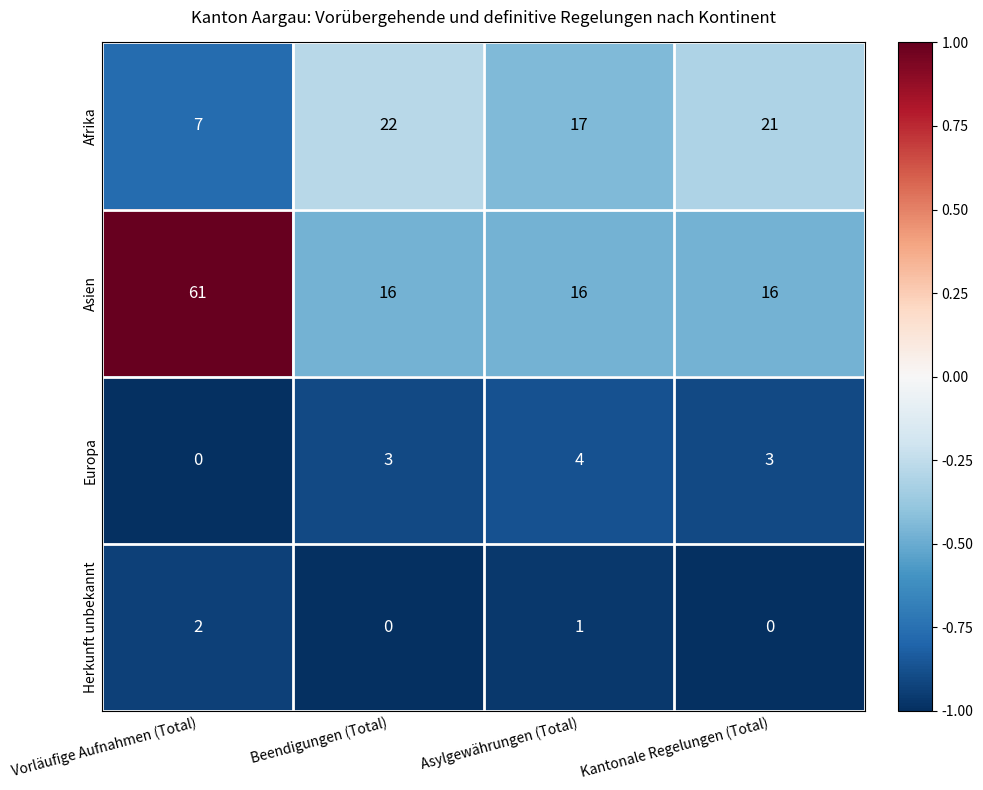

At how many categories does at least one series exceed 0?

4